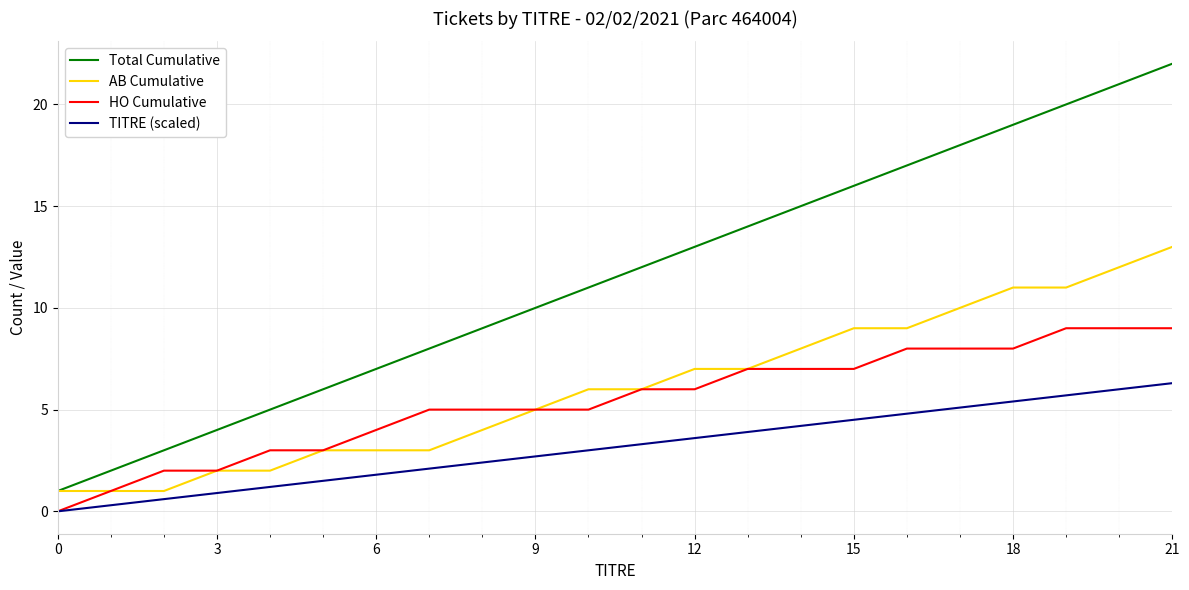

Rank the series by their maximum value, from highest to lowest.

Total Cumulative, AB Cumulative, HO Cumulative, TITRE (scaled)